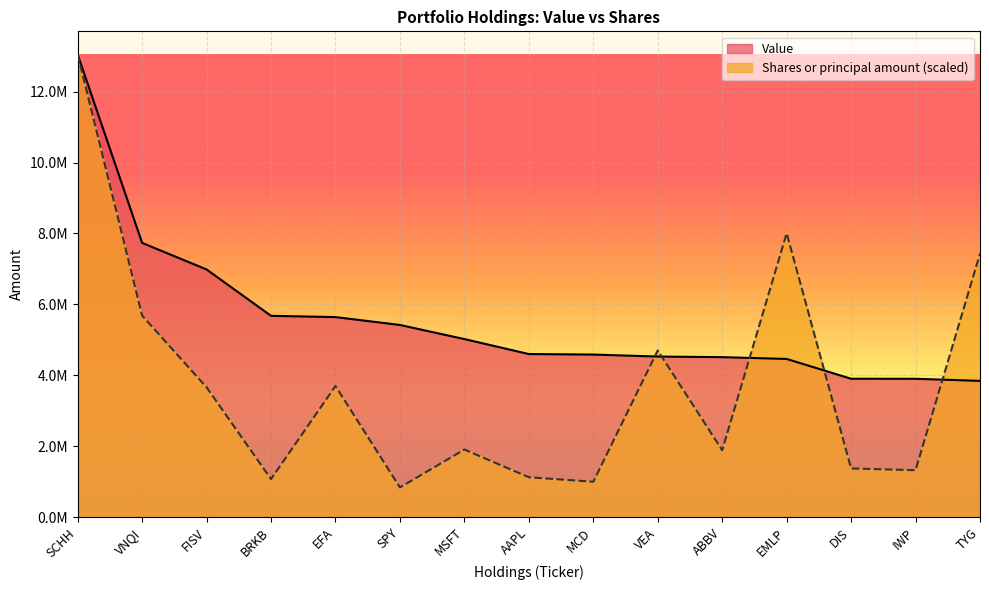

Between VNQI and SPY, which series saw the biggest shift?

Shares or principal amount (scaled)